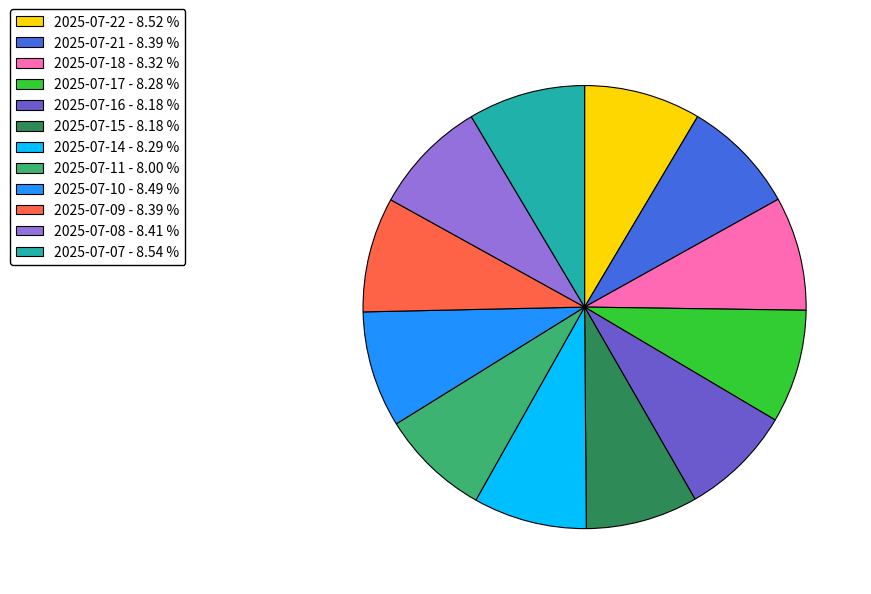

Count the number of slices in the pie.

12